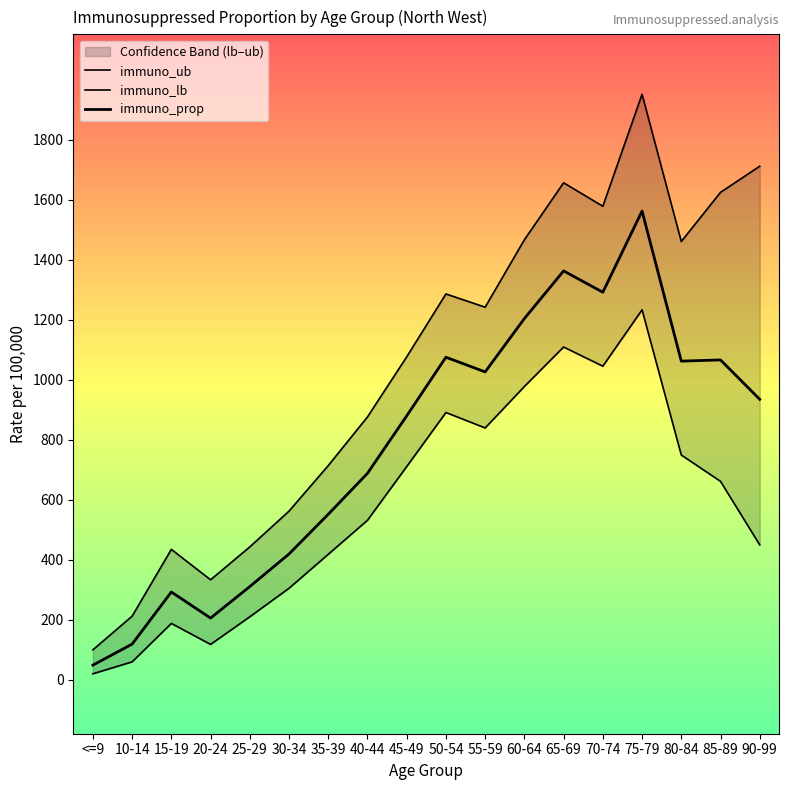

What position from the right is 75-79?

4